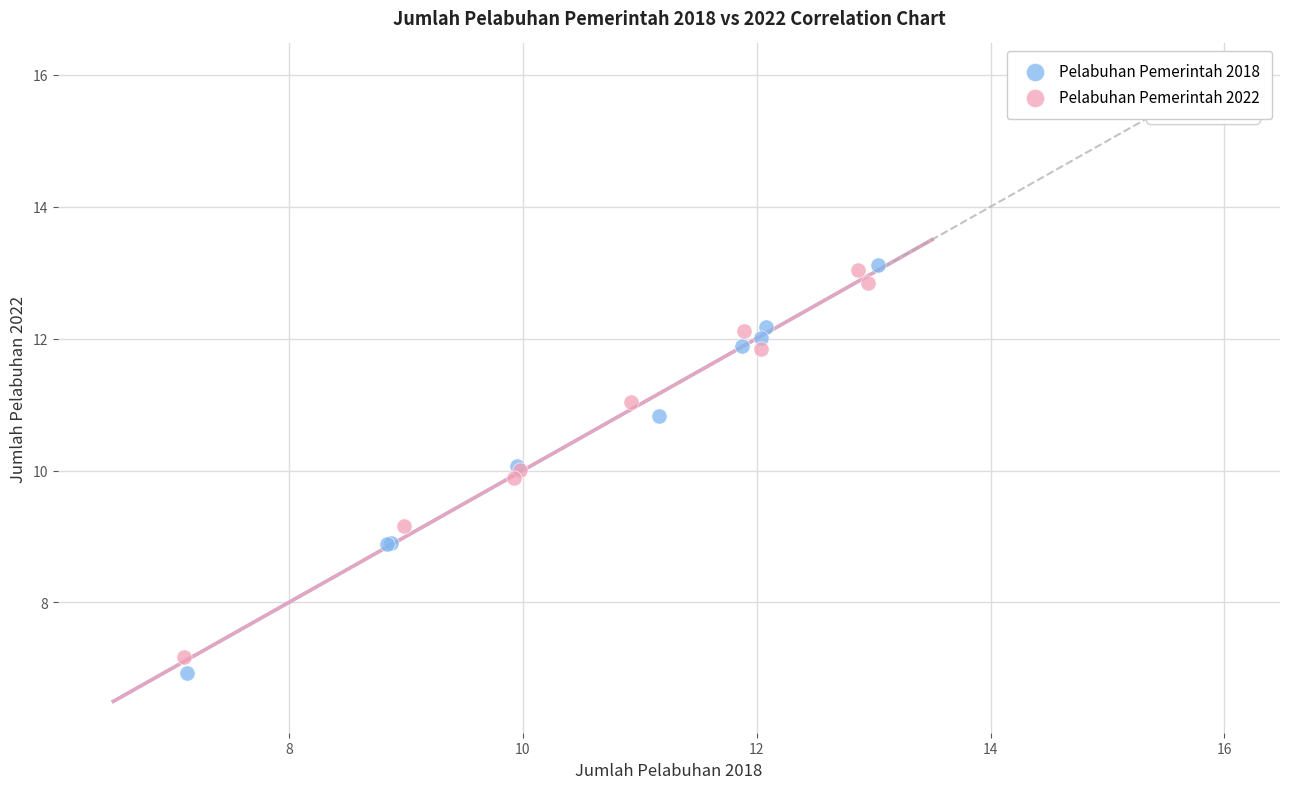

Which series has the widest spread of Y values?

Pelabuhan Pemerintah 2018